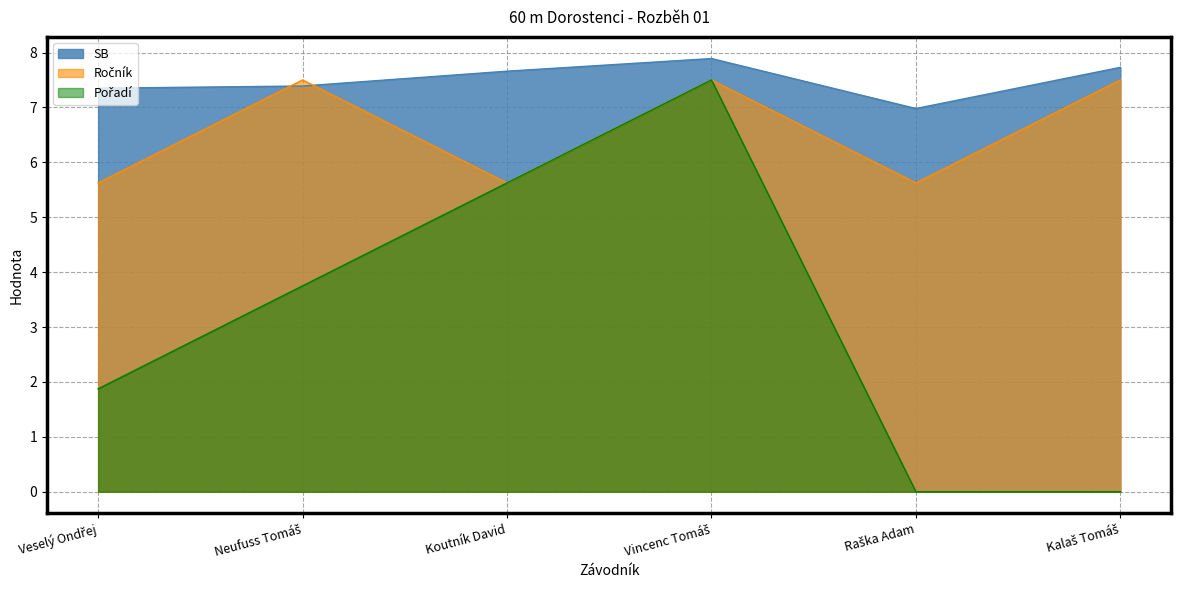

Which series has the widest spread of values?

Pořadí